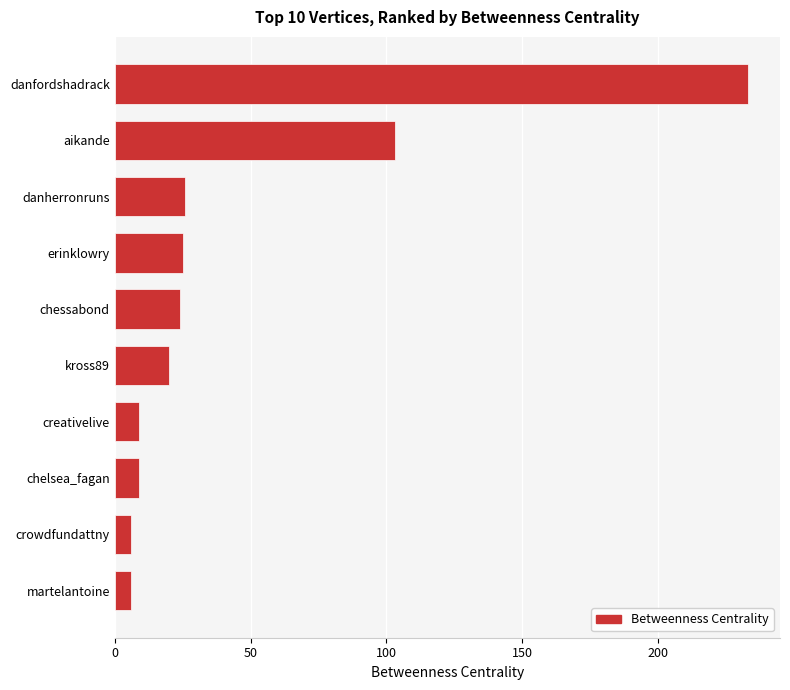

The chart shows a value of 33.9 at erinklowry. True or false?

False